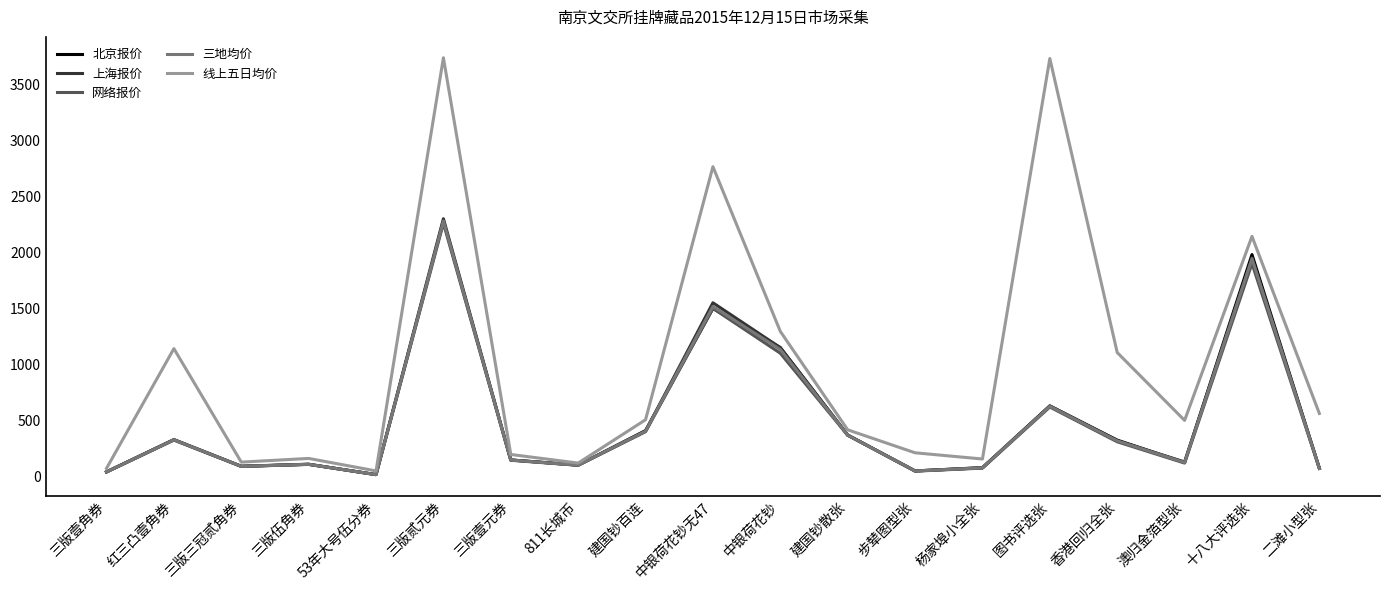

What value does the 三地均价 series have at 中银荷花钞?

1133.3